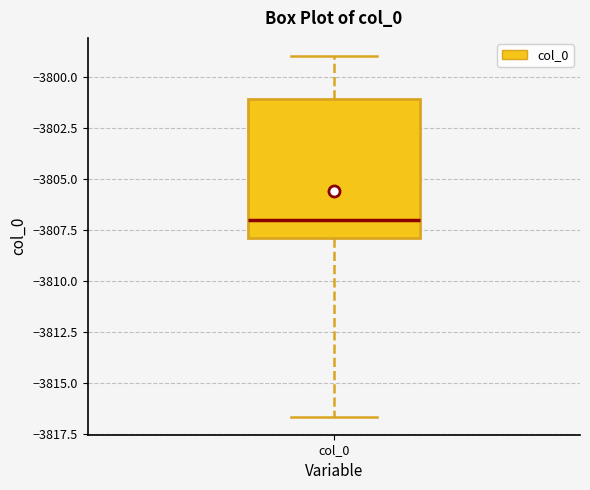

Where is the lower edge of the box for col_0 on the y-axis? The values are not printed on the chart, so give them approximately, as read against the axis.

-3808.0